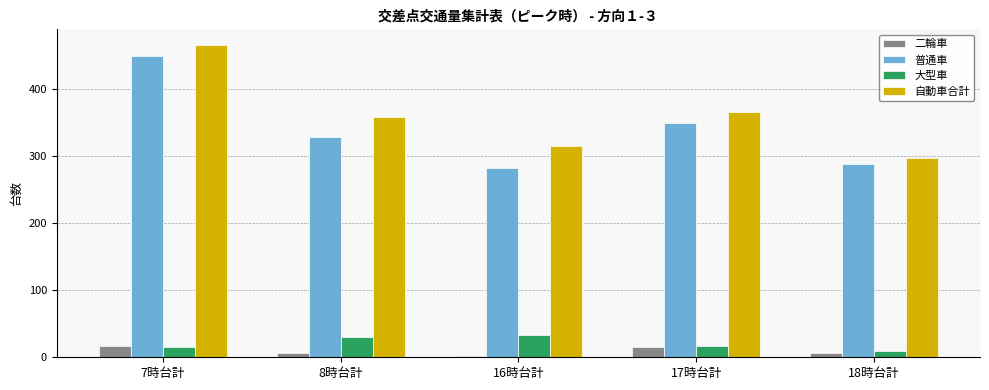

What is the approximate value of 普通車 at 16時台計, to the nearest 50?

300